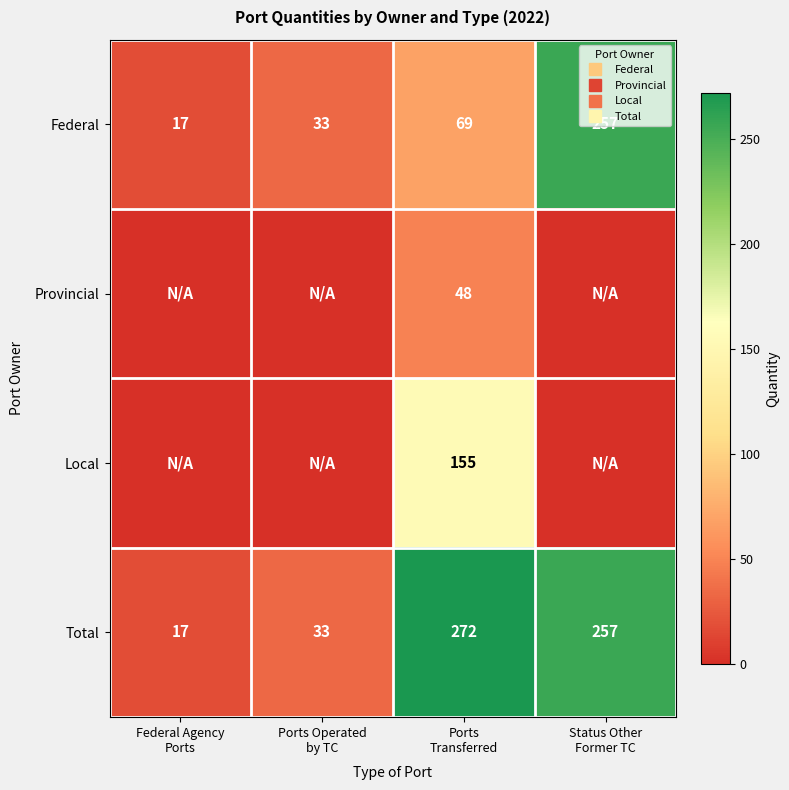

True or false: Local has a value of 0 at Status Other Former TC.

True